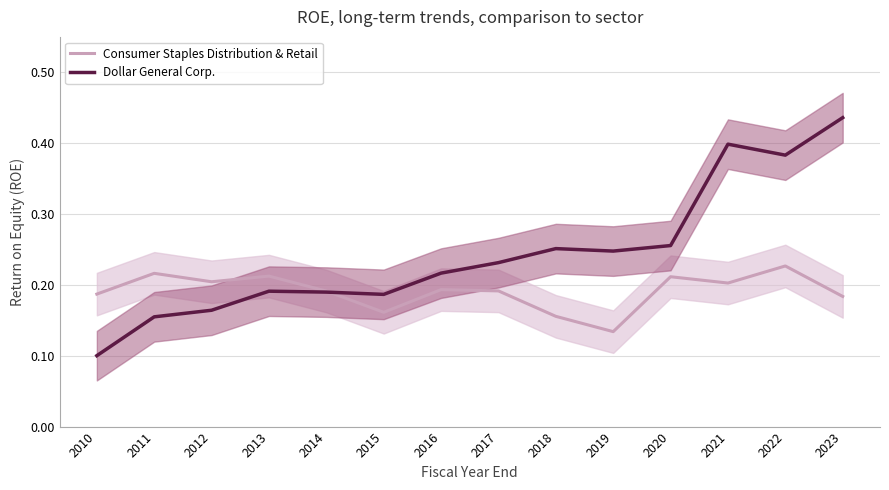

The value of Dollar General Corp. at 2010 is 0.1. True or false?

True